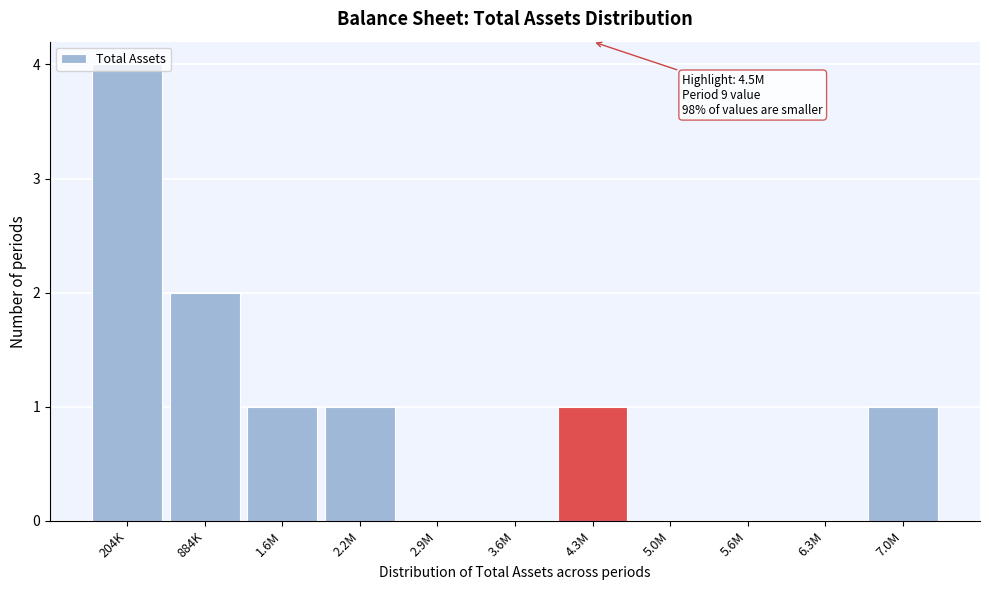

Which has a higher value, 6.3M or 1.6M?

1.6M